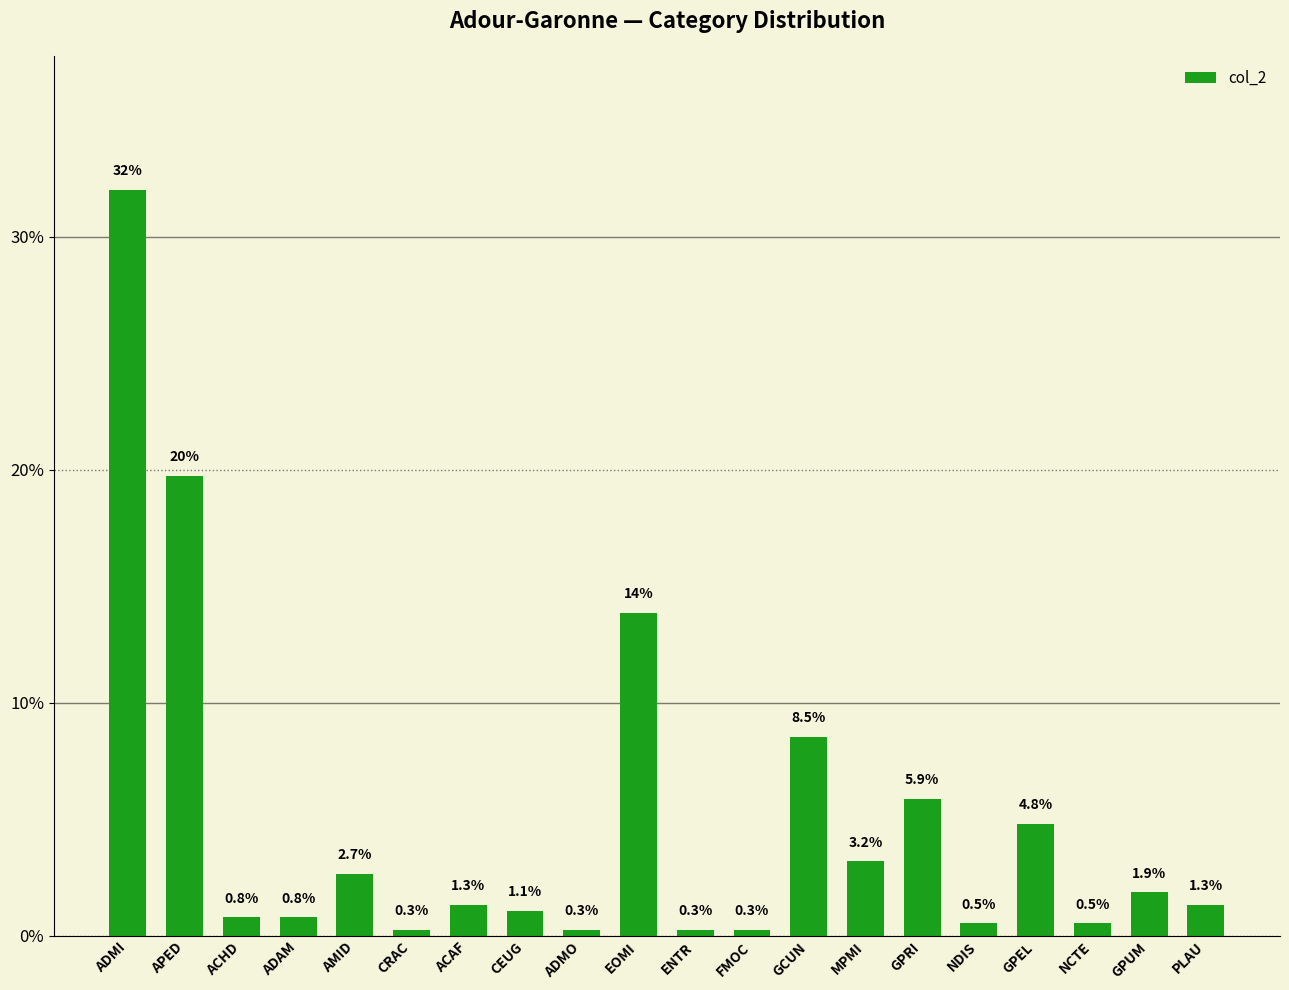

Is it true that the value at GPRI is 9.6?

False